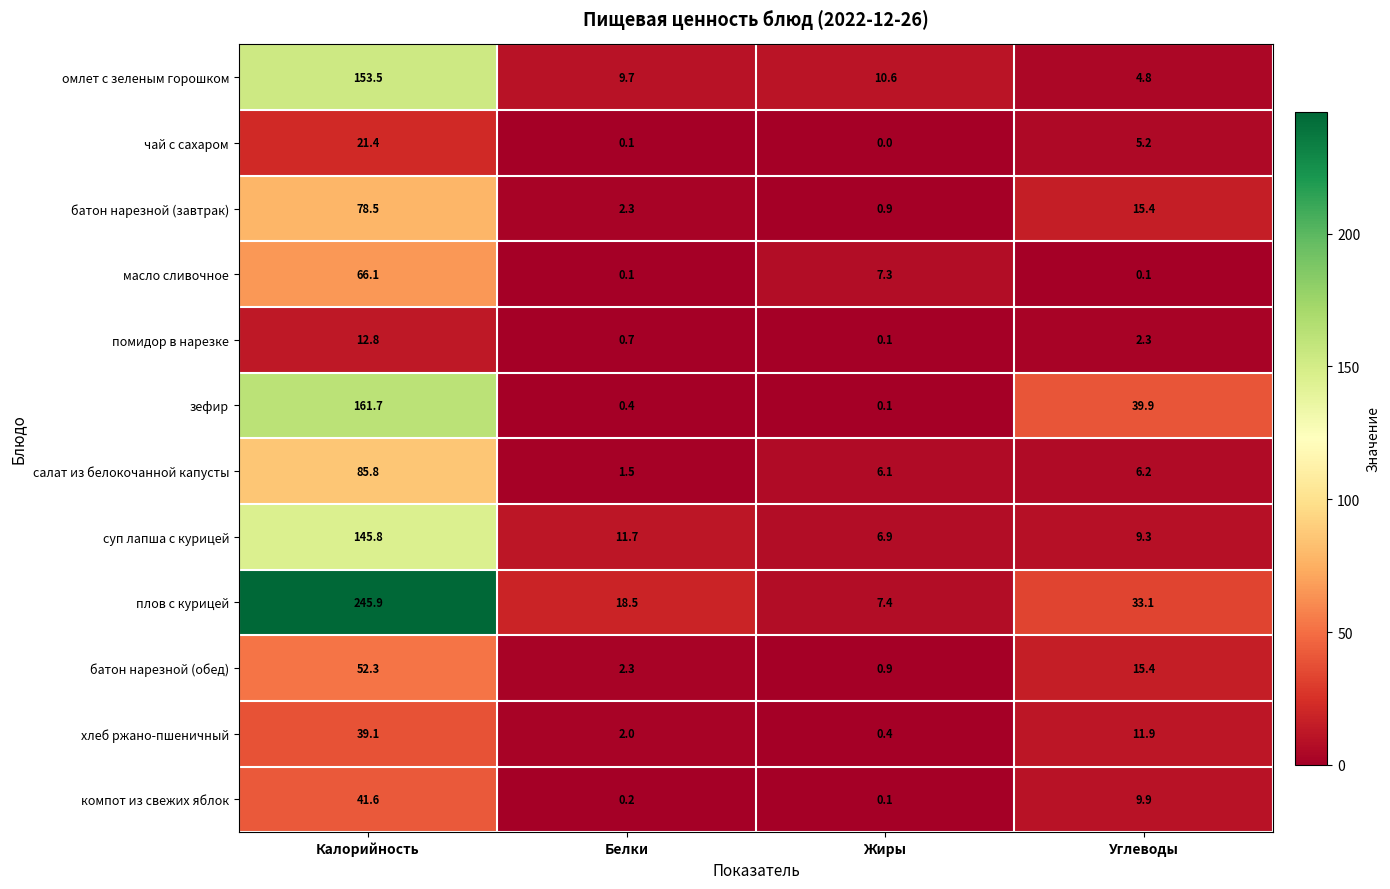

What is the sum of the плов с курицей values at Калорийность and Белки?

264.4